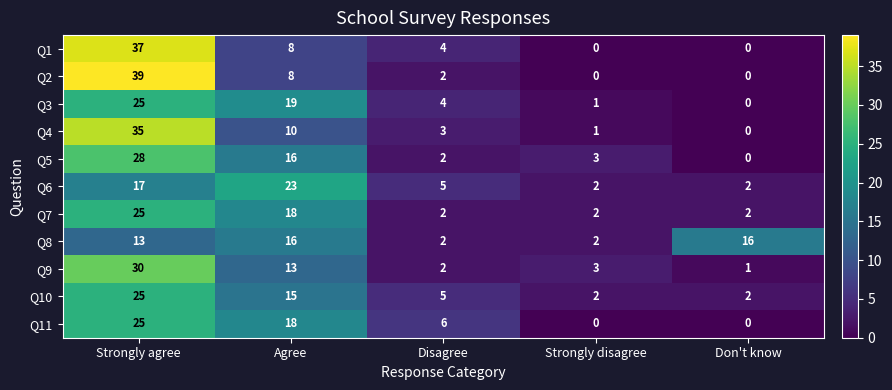

At which label is Q9 closest to 15?

Agree